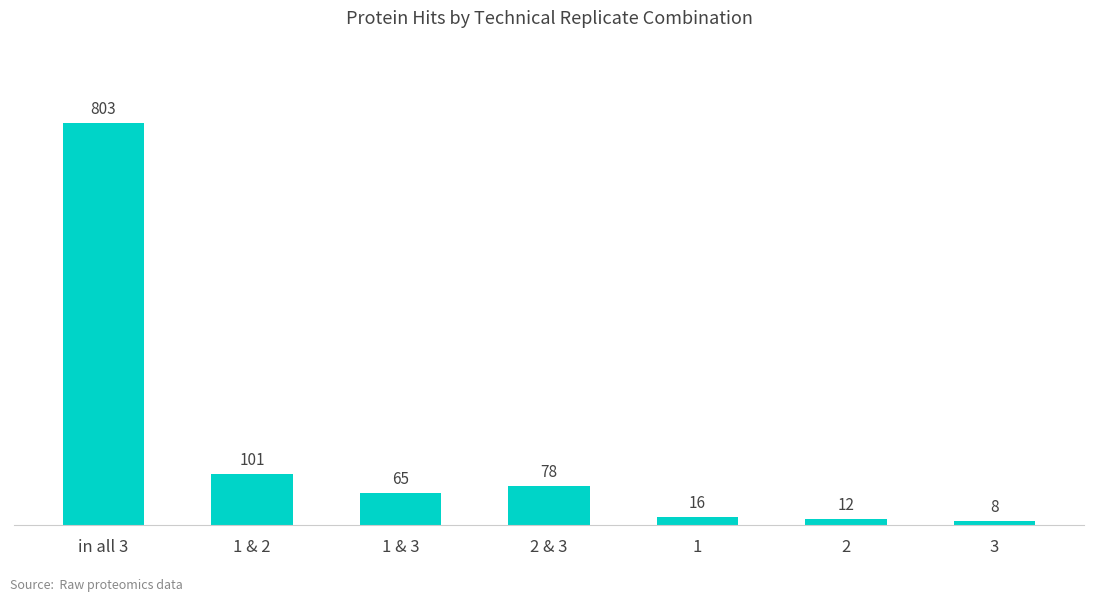

The chart shows a value of 8 at 3. True or false?

True